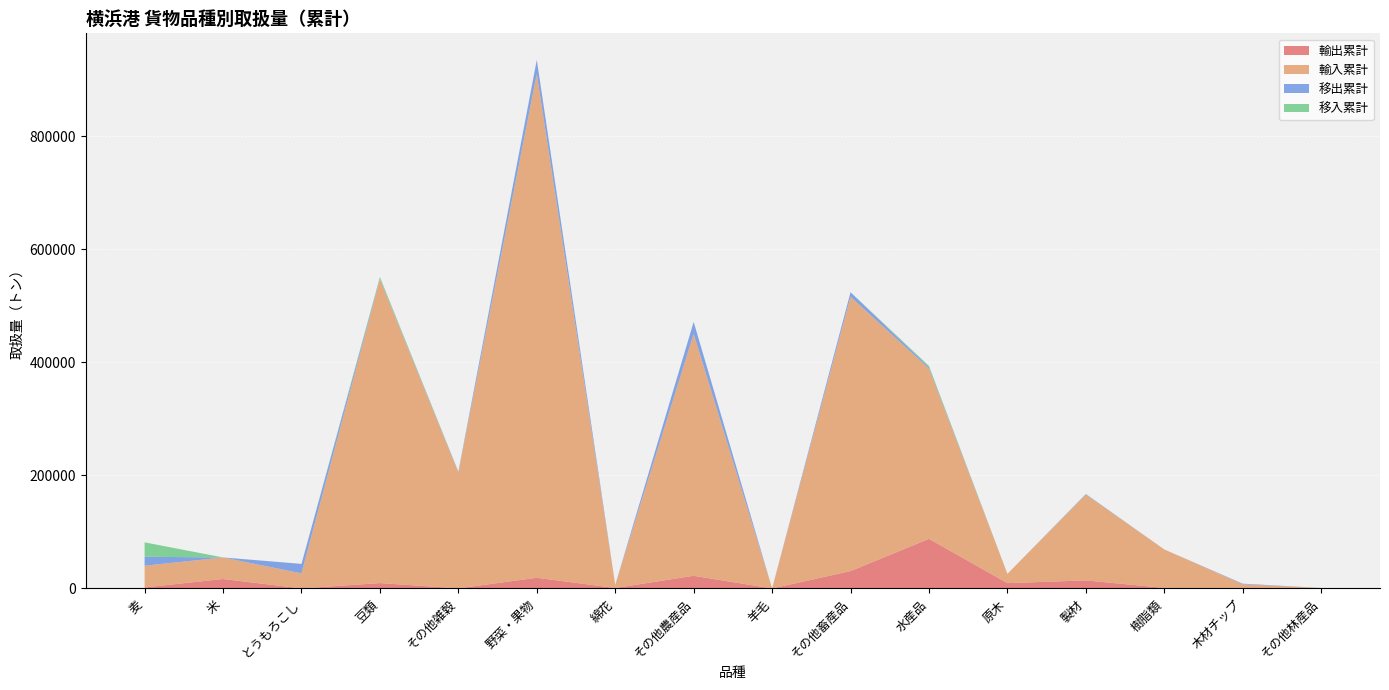

Reading left to right, transcribe all the data shown in this chart.

輸出累計: 1851	16795	135	9578	240	18975	883	22455	39	30791	87755	9477	14300	1048	8	433
輸入累計: 38456	38007	26645	537115	204798	890955	5365	427751	72	485099	301162	16435	151664	68015	7415	445
移出累計: 15781	96	16731	1084	1307	24561	0	21170	0	7876	2397	0	989	0	1110	53
移入累計: 25500	40	0	3004	296	361	0	73	0	66	2278	0	111	0	0	19